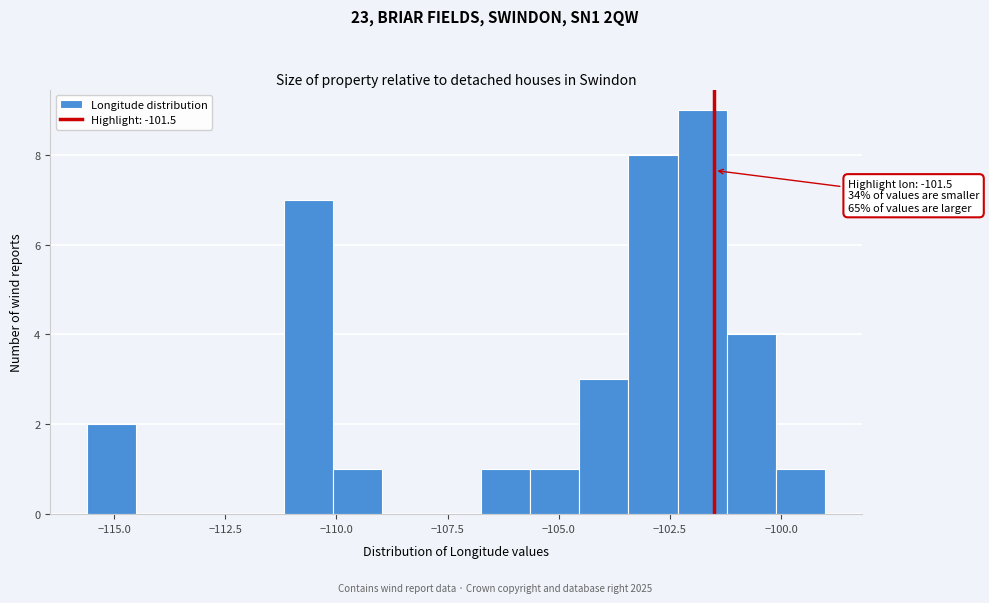

Read against the x-axis, roughly where is the centre of the tallest bar?

-102.0